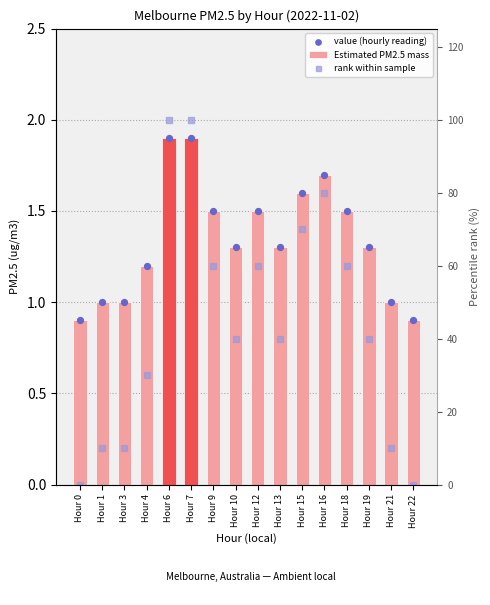

At which category is the sum across all series the highest?

Hour 6